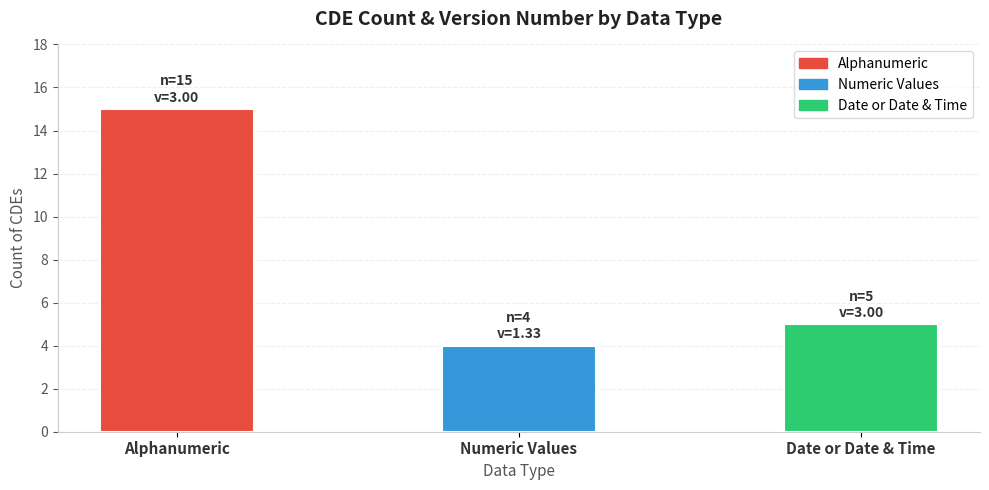

What is the ratio of the value at Alphanumeric to the value at Date or Date & Time?

3.0